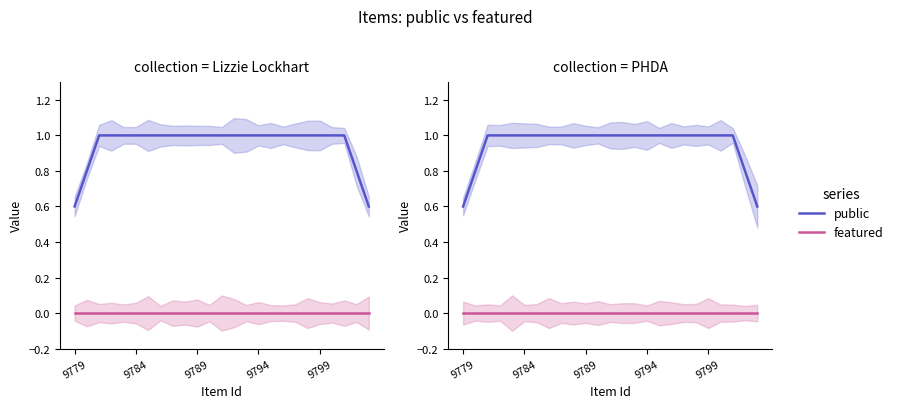

Does the chart have visible grid lines?

No